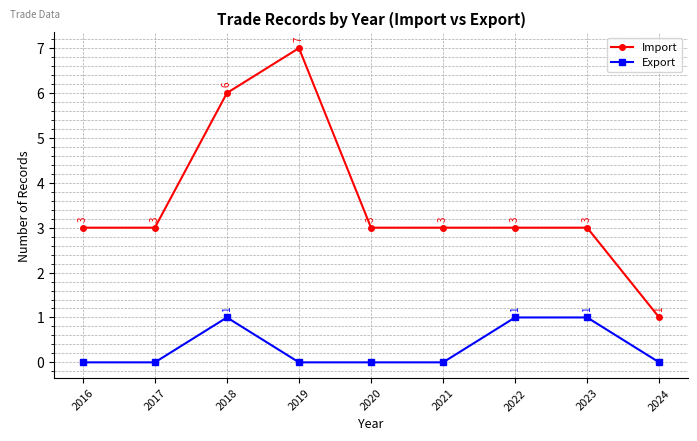

Reading left to right, list all the values displayed in this chart.

Import: 3	3	6	7	3	3	3	3	1
Export: 0	0	1	0	0	0	1	1	0